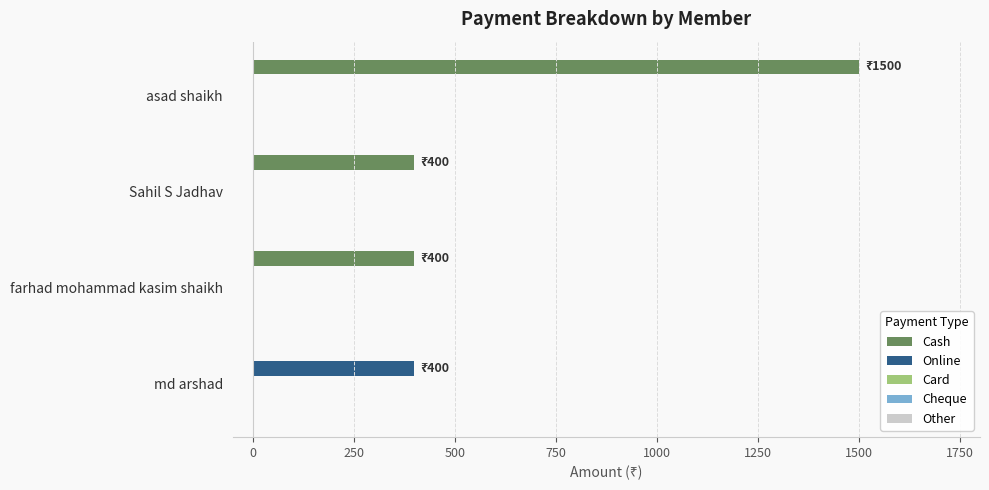

What is the total value across all series at asad shaikh?

1500